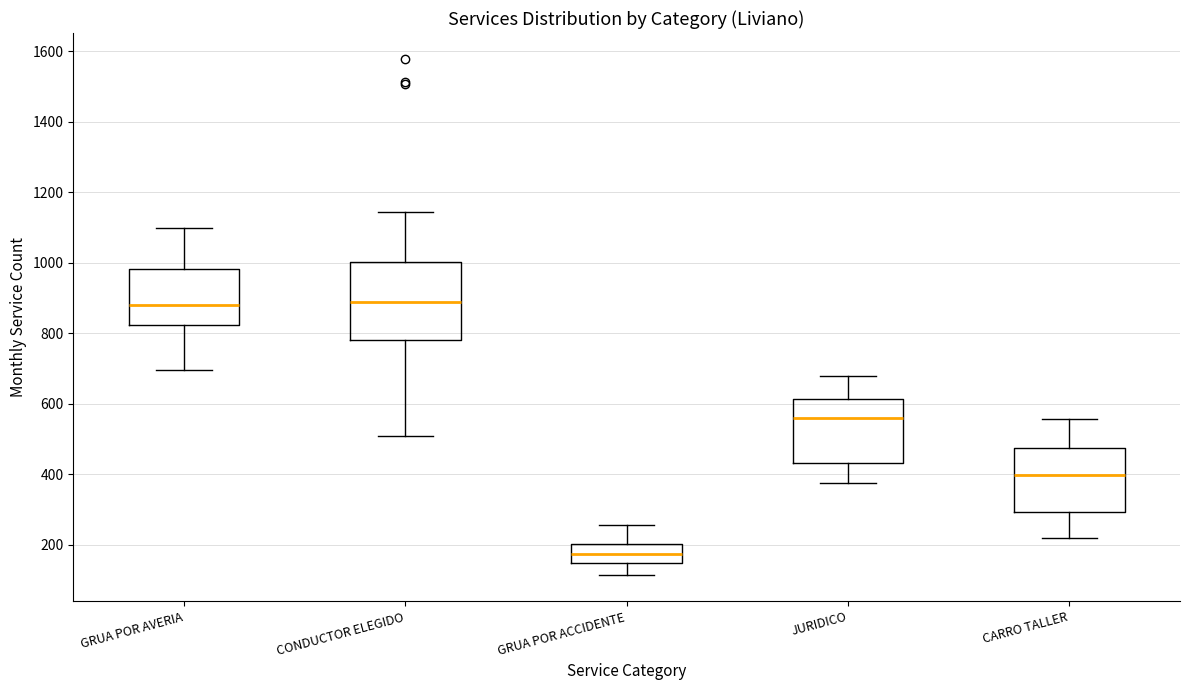

Reading left to right, transcribe this box plot: for each box, give where its median line is, the range the box spans, and where its two whiskers end, as read against the y-axis. The values are not printed on the chart, so give them approximately, as read against the axis.

GRUA POR AVERIA: median 880, box 820 to 980, whiskers 700 to 1100
CONDUCTOR ELEGIDO: median 880, box 780 to 1000, whiskers 520 to 1140
GRUA POR ACCIDENTE: median 180, box 140 to 200, whiskers 120 to 260
JURIDICO: median 560, box 440 to 620, whiskers 380 to 680
CARRO TALLER: median 400, box 300 to 480, whiskers 220 to 560